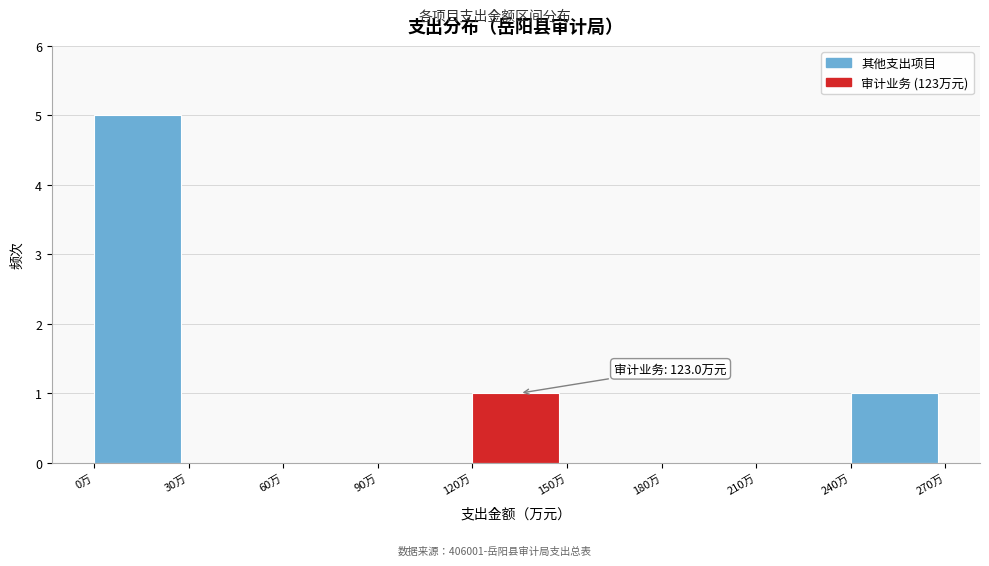

Over which range of the x-axis is the bar tallest?

0 to 30